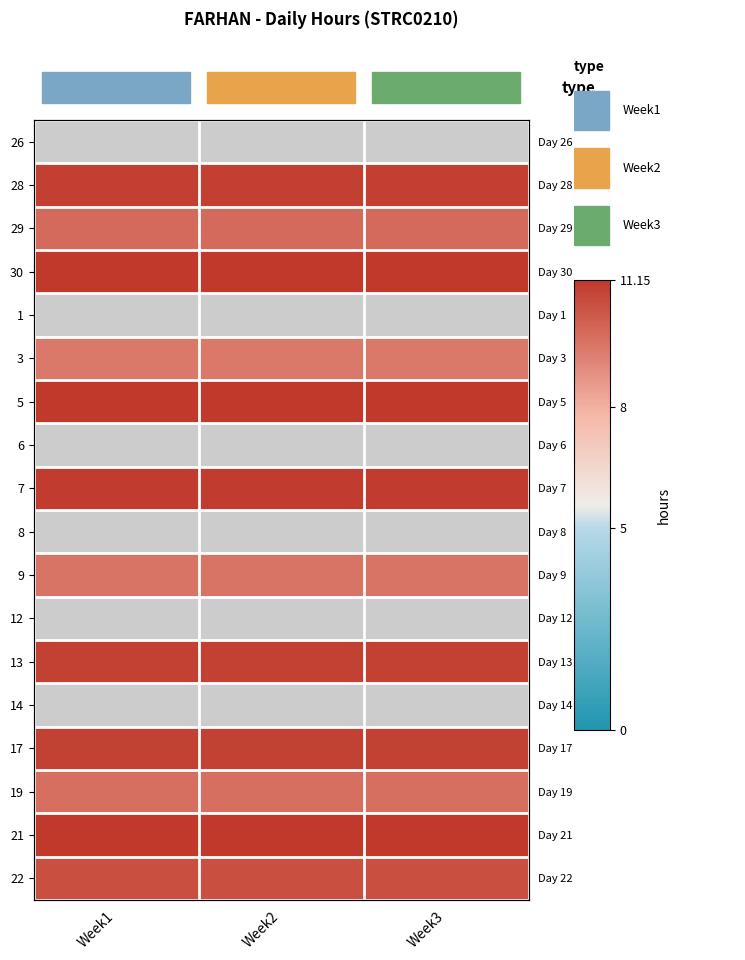

Which series has the largest total across all categories?

21